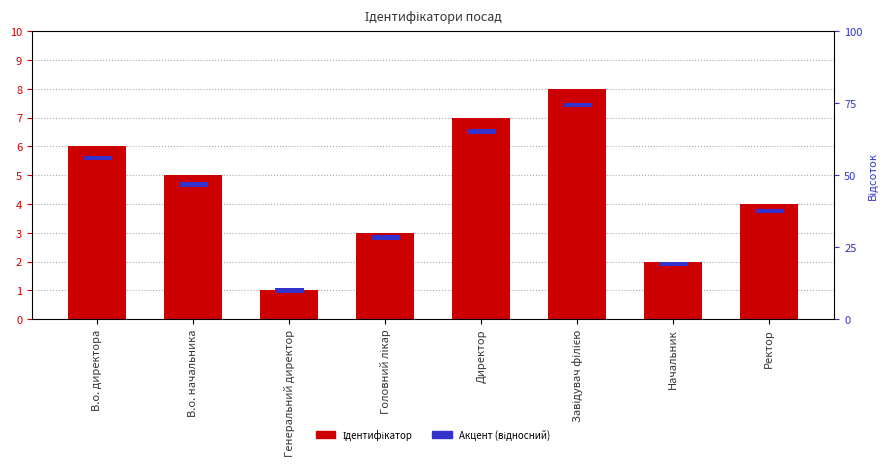

At В.о. директора, list the series in order from largest to smallest.

Ідентифікатор, Акцент (відносний)